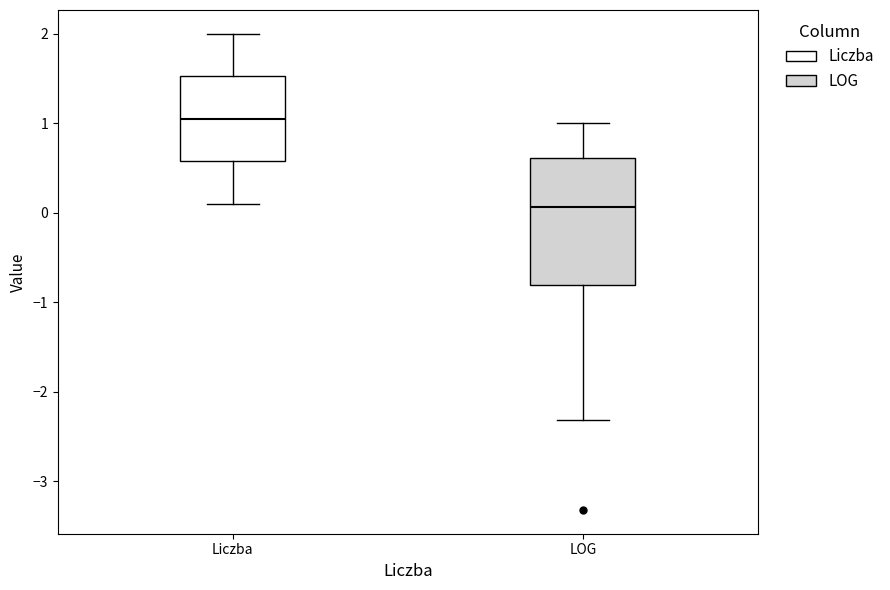

Which box's median line is the highest?

Liczba